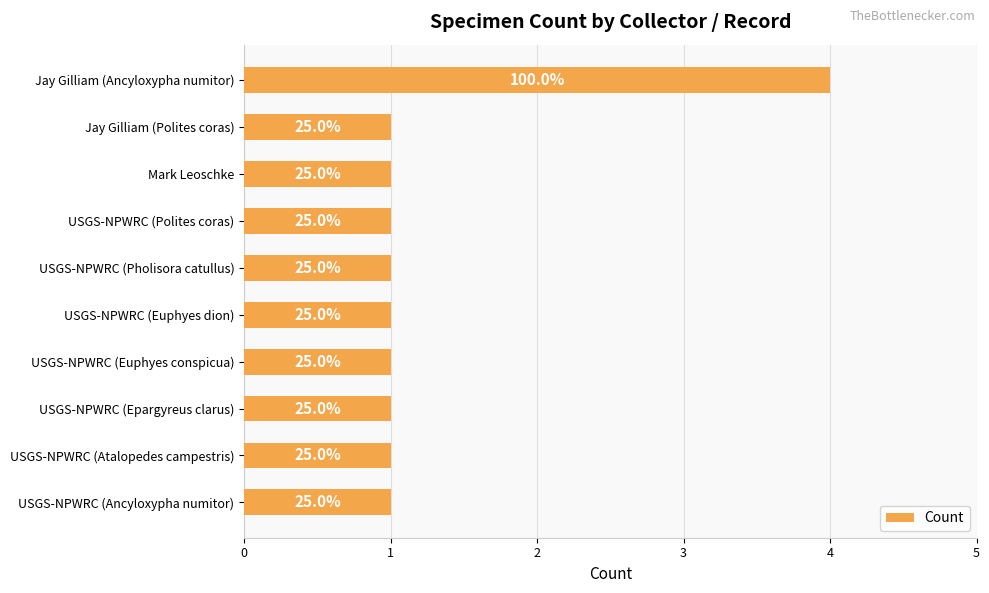

Are the bars horizontal?

Yes